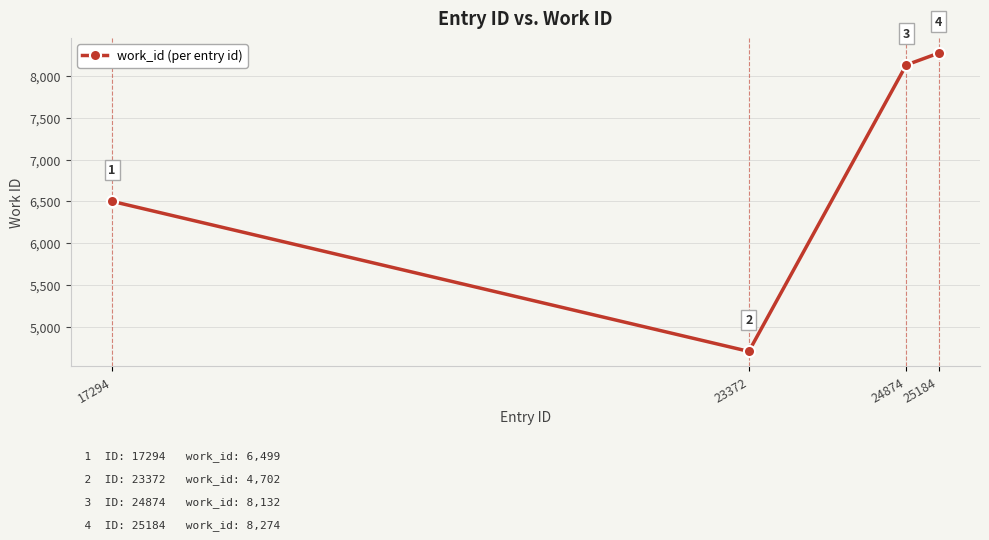

What is the value of the 1st point from the left?

6499